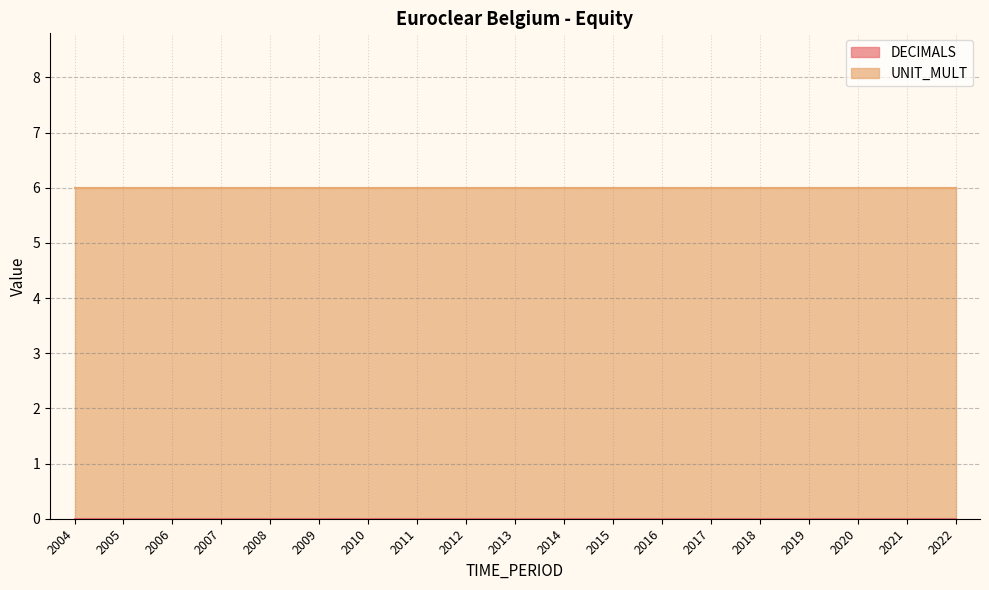

Reading left to right, what are all the values shown in this chart?

DECIMALS: 0	0	0	0	0	0	0	0	0	0	0	0	0	0	0	0	0	0	0
UNIT_MULT: 6	6	6	6	6	6	6	6	6	6	6	6	6	6	6	6	6	6	6